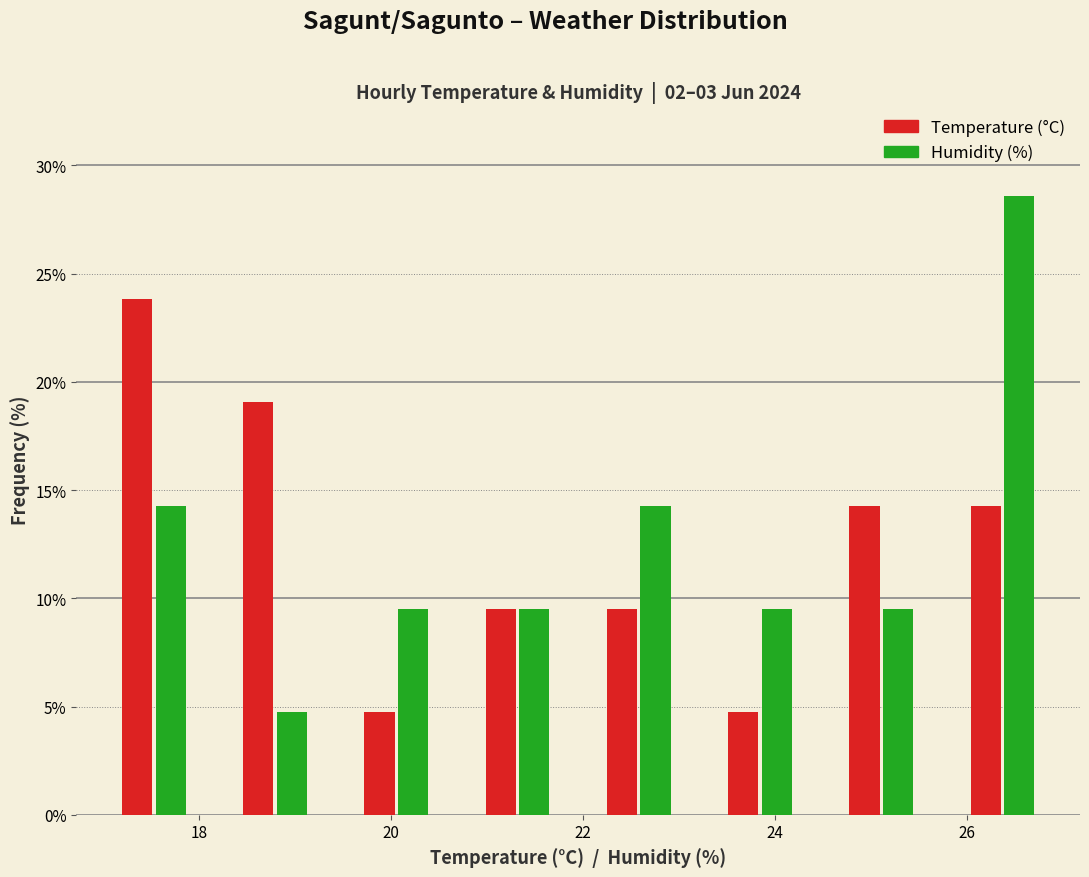

Reading left to right, list every range on the x-axis with the height of the bar of each series over it. Neither the bar edges nor the heights are printed on the chart, so give them approximately, as read against the axes.

17.0 to 18.2: Temperature (°C)=24.0	Humidity (%)=14.5
18.2 to 19.4: Temperature (°C)=19.0	Humidity (%)=5.0
19.4 to 20.6: Temperature (°C)=5.0	Humidity (%)=9.5
20.6 to 22.0: Temperature (°C)=9.5	Humidity (%)=9.5
22.0 to 23.2: Temperature (°C)=9.5	Humidity (%)=14.5
23.2 to 24.4: Temperature (°C)=5.0	Humidity (%)=9.5
24.4 to 25.8: Temperature (°C)=14.5	Humidity (%)=9.5
25.8 to 27.0: Temperature (°C)=14.5	Humidity (%)=28.5